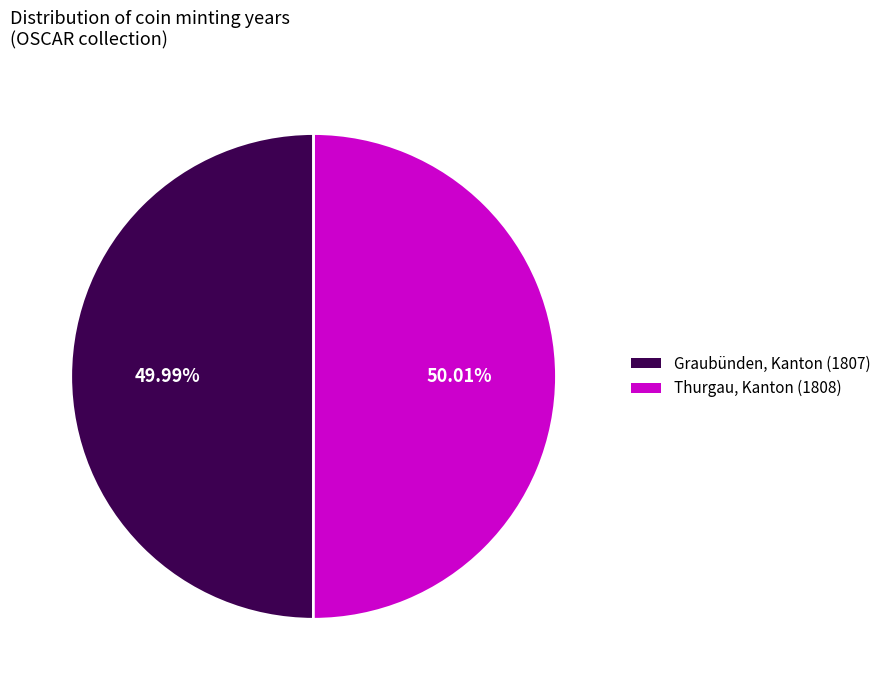

How many segments does this pie chart have?

2